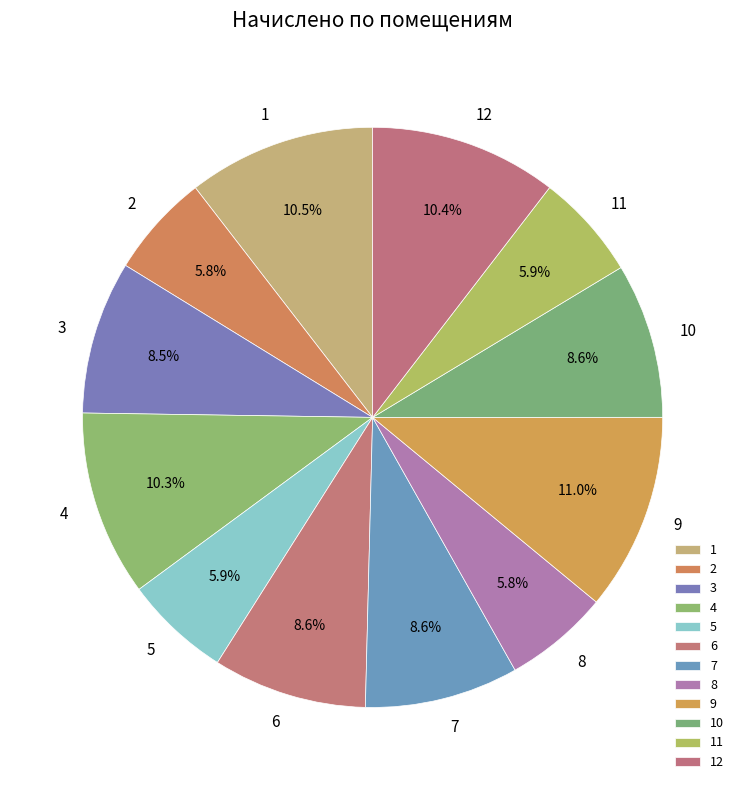

Which category has the biggest portion of the pie?

9